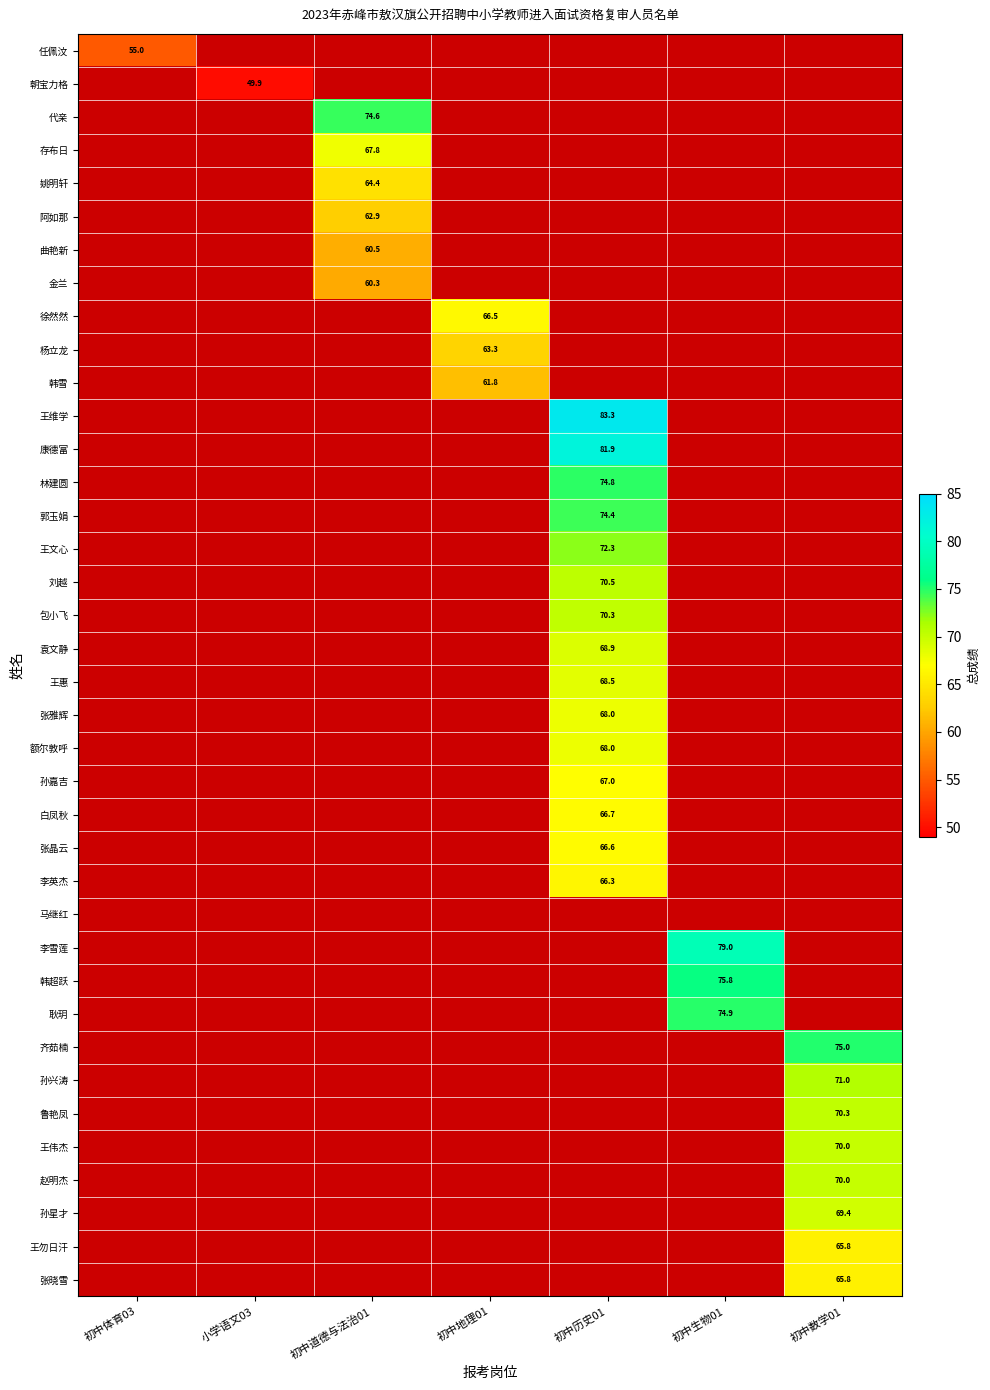

The 齐茹楠 series shows 75.0 at 初中数学01. True or false?

True